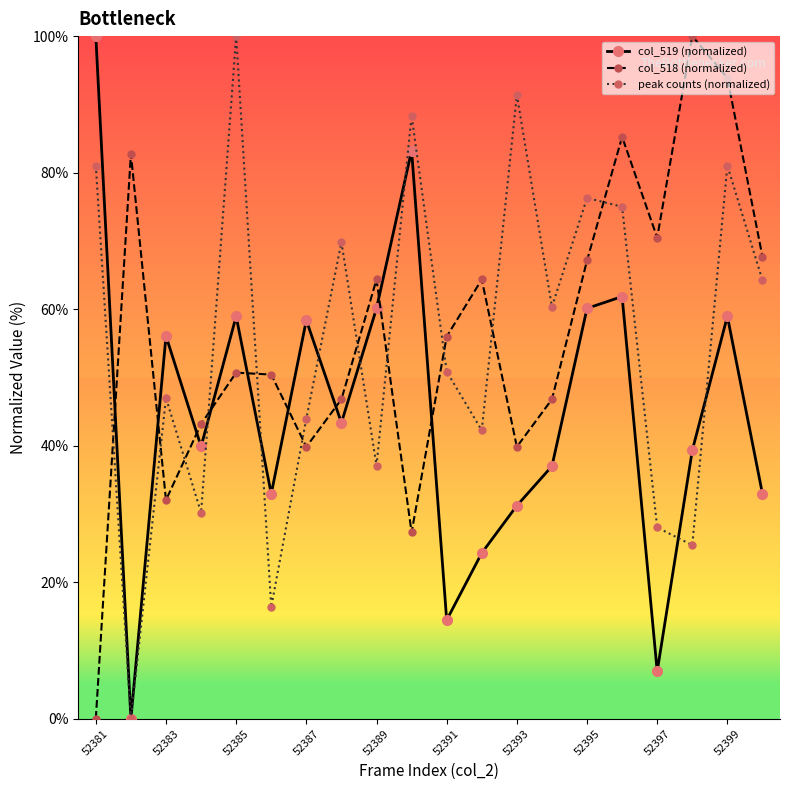

At how many categories does at least one series exceed 3?

20